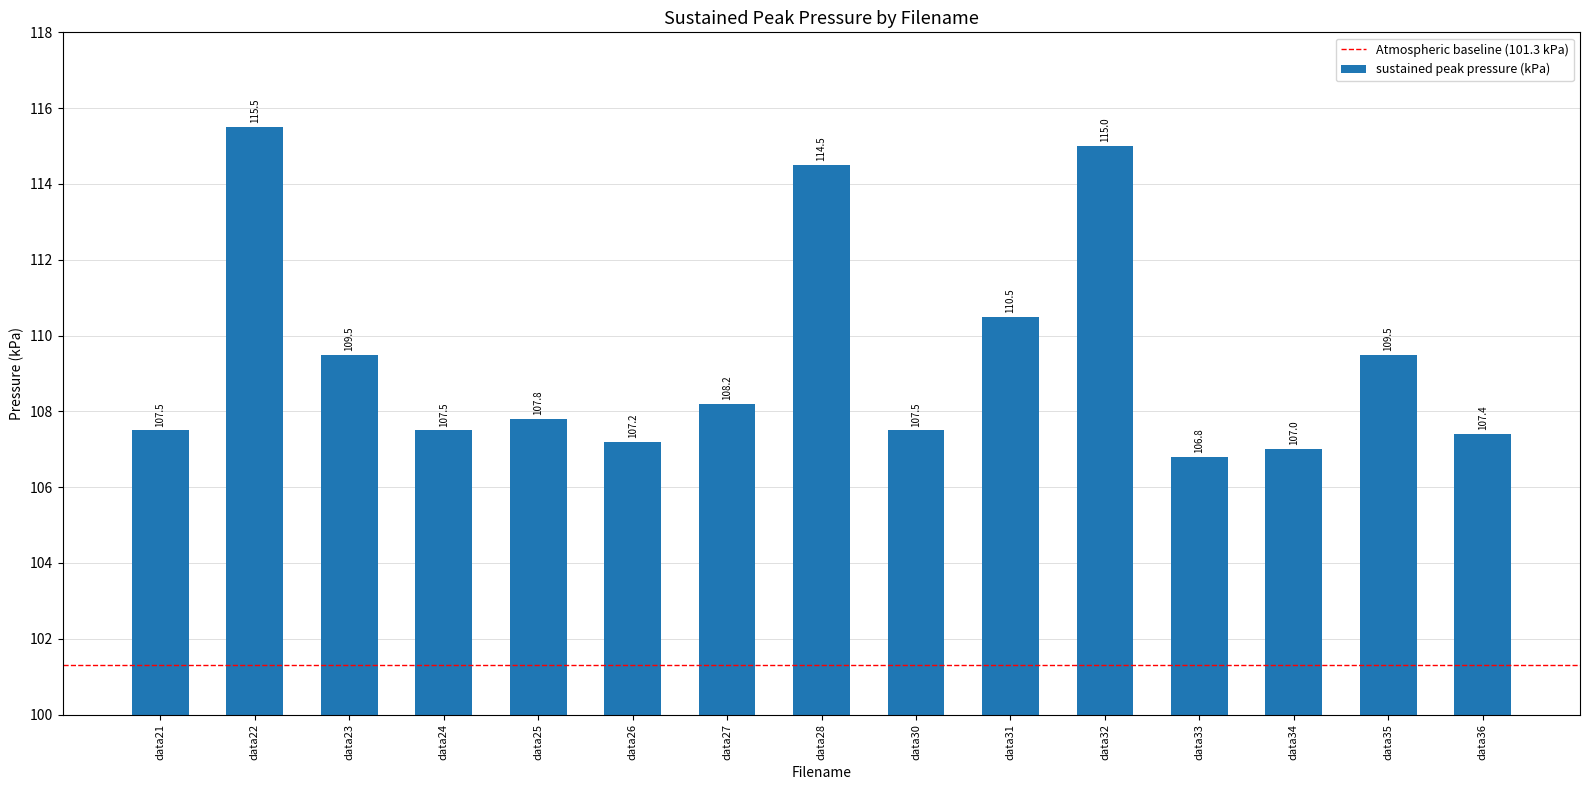

What is the value of the 8th bar from the left?

114.5